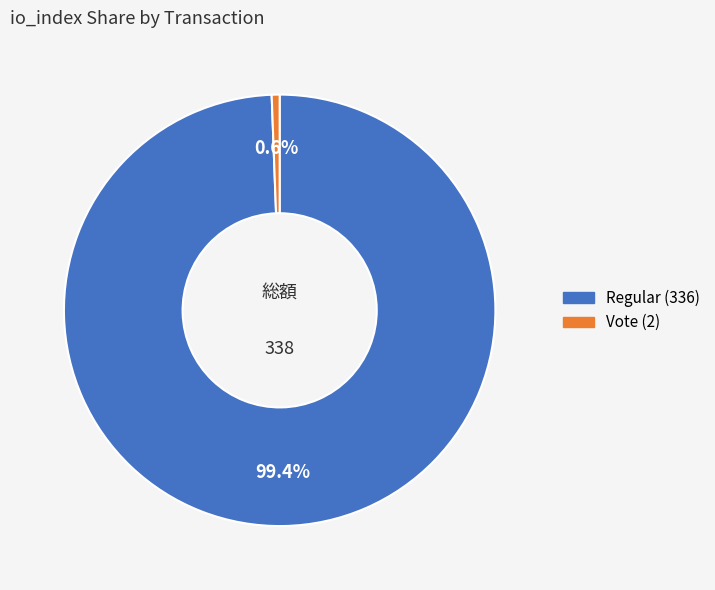

The Regular (336) slice represents 89% of the pie. True or false?

False